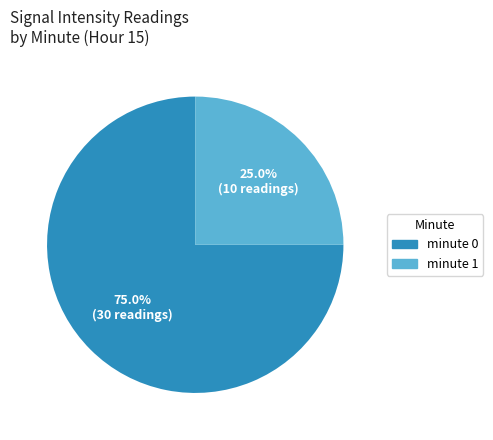

What is the smallest slice in the pie chart?

minute 1